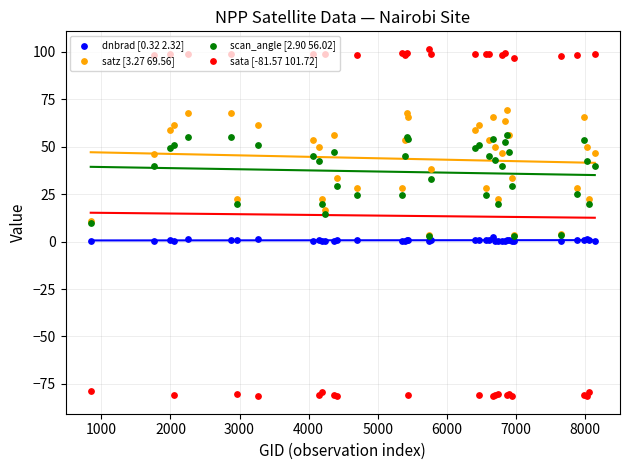

Which series has the widest spread of Y values?

sata [-81.57 101.72]